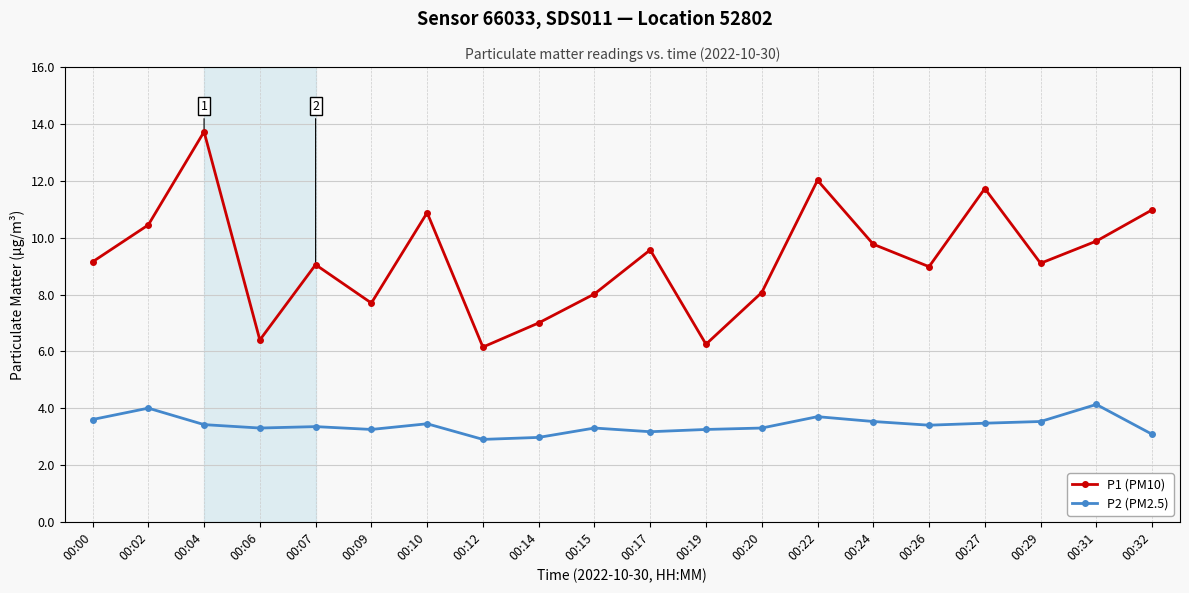

At how many categories does at least one series exceed 4?

20